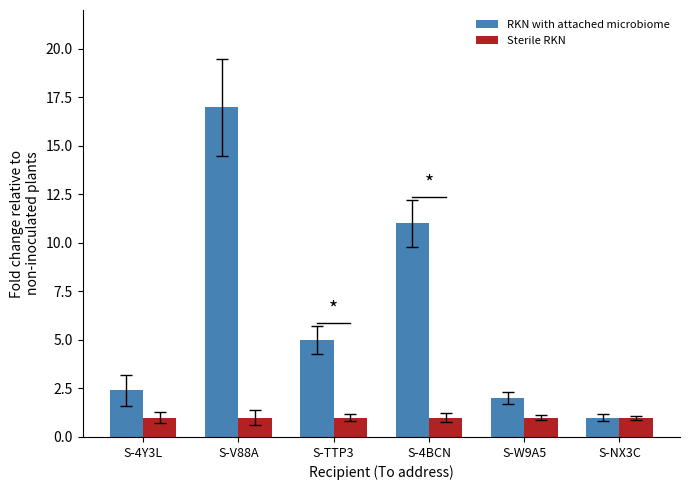

What is the spread (max minus min) of values at S-V88A?

16.0